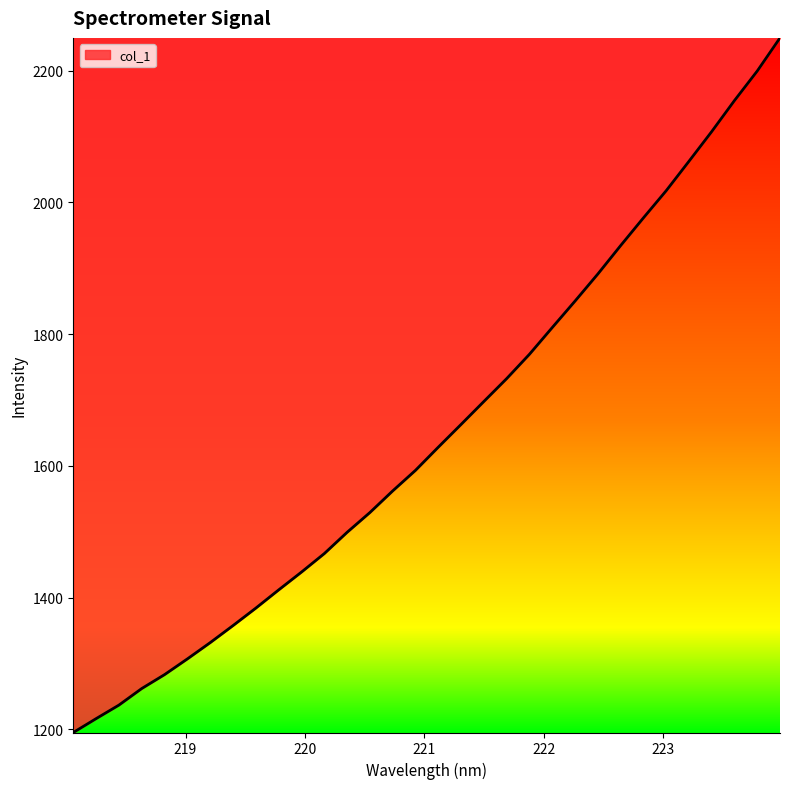

What is the greatest value displayed?

2249.7